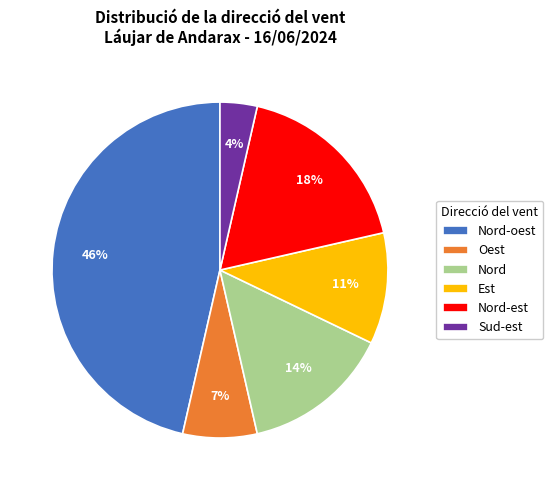

Between Sud-est and Oest, which is larger?

Oest